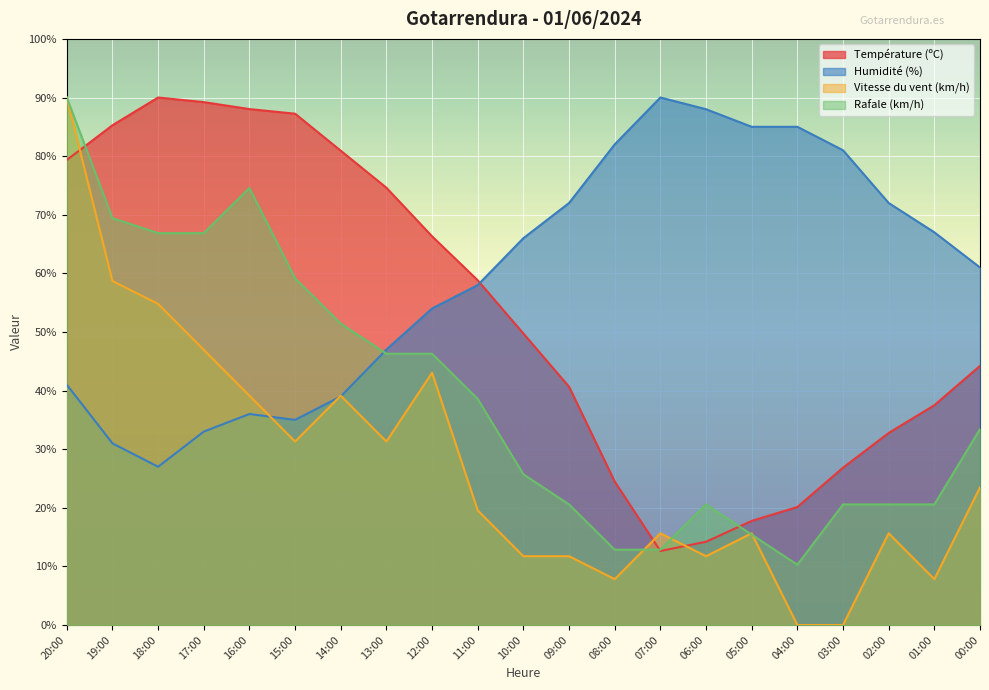

Where is the first local minimum for Humidité (%)?

18:00